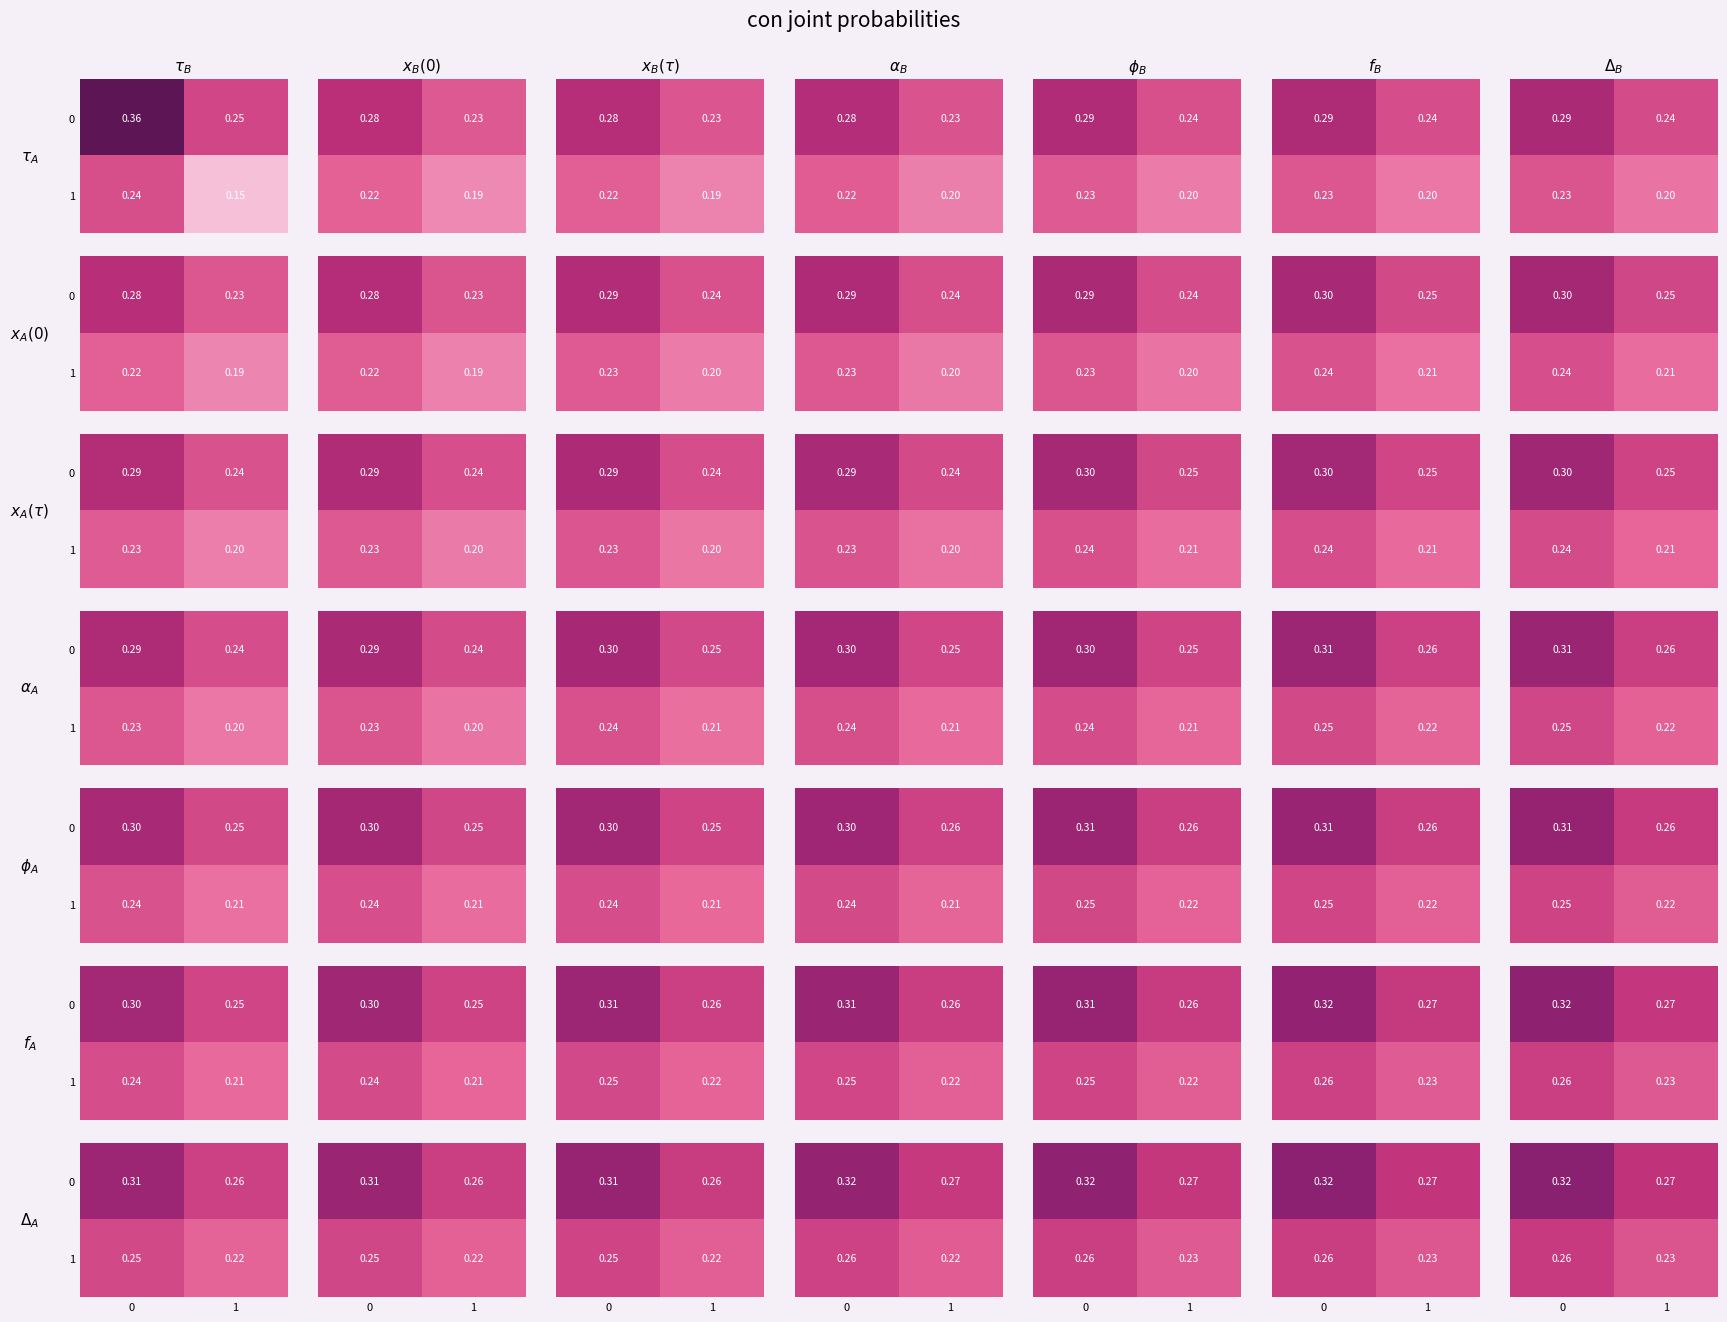

How many categories are shown in the chart?

2